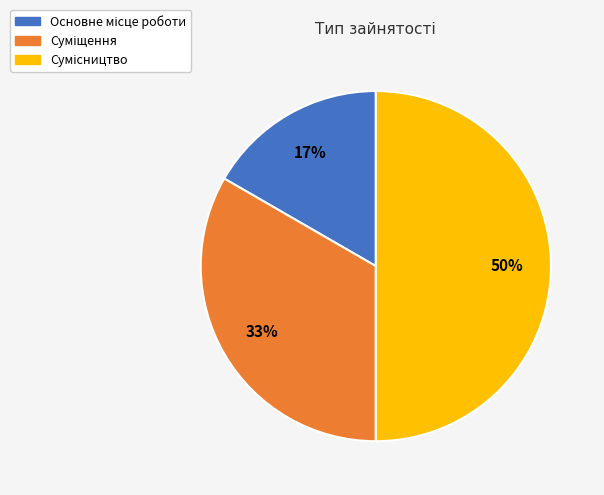

To the nearest percent, what is the average slice percentage?

33%